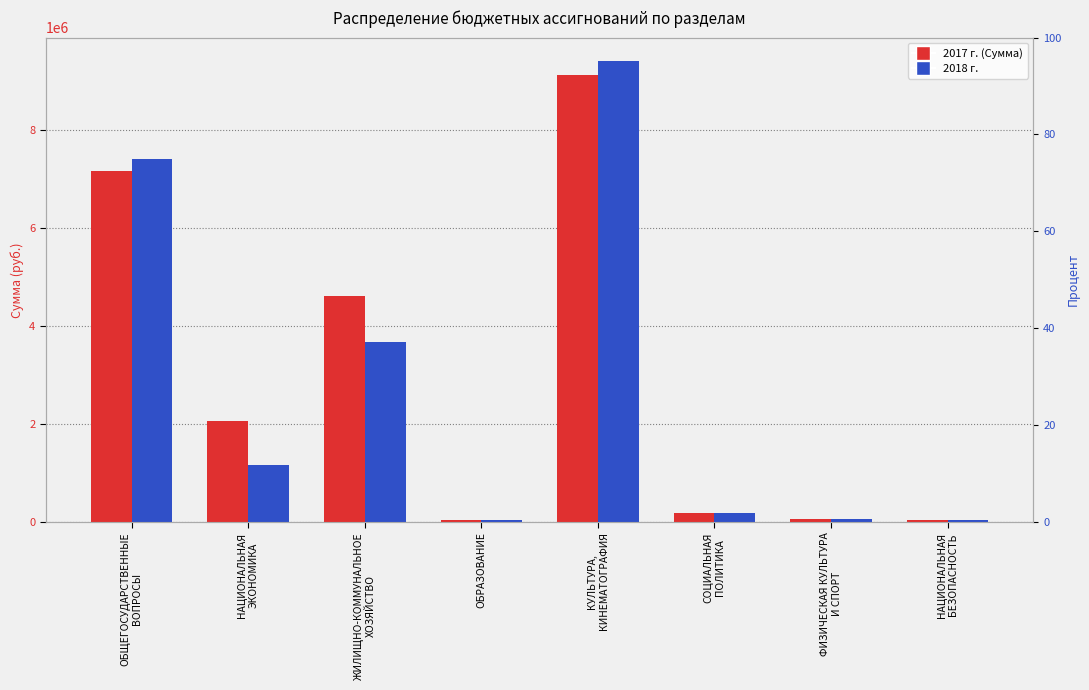

Reading left to right, transcribe all the data shown in this chart.

2017 г. (Сумма): ОБЩЕГОСУДАРСТВЕННЫЕ
ВОПРОСЫ=7158393.6	НАЦИОНАЛЬНАЯ
ЭКОНОМИКА=2052755.0	ЖИЛИЩНО-КОММУНАЛЬНОЕ
ХОЗЯЙСТВО=4604835.0	ОБРАЗОВАНИЕ=47000.0	КУЛЬТУРА,
КИНЕМАТОГРАФИЯ=9129000.0	СОЦИАЛЬНАЯ
ПОЛИТИКА=180000.0	ФИЗИЧЕСКАЯ КУЛЬТУРА
И СПОРТ=55000.0	НАЦИОНАЛЬНАЯ
БЕЗОПАСНОСТЬ=30000.0
2018 г.: ОБЩЕГОСУДАРСТВЕННЫЕ
ВОПРОСЫ=7404993.6	НАЦИОНАЛЬНАЯ
ЭКОНОМИКА=1163100.0	ЖИЛИЩНО-КОММУНАЛЬНОЕ
ХОЗЯЙСТВО=3680000.0	ОБРАЗОВАНИЕ=47000.0	КУЛЬТУРА,
КИНЕМАТОГРАФИЯ=9416500.0	СОЦИАЛЬНАЯ
ПОЛИТИКА=180000.0	ФИЗИЧЕСКАЯ КУЛЬТУРА
И СПОРТ=55000.0	НАЦИОНАЛЬНАЯ
БЕЗОПАСНОСТЬ=30000.0